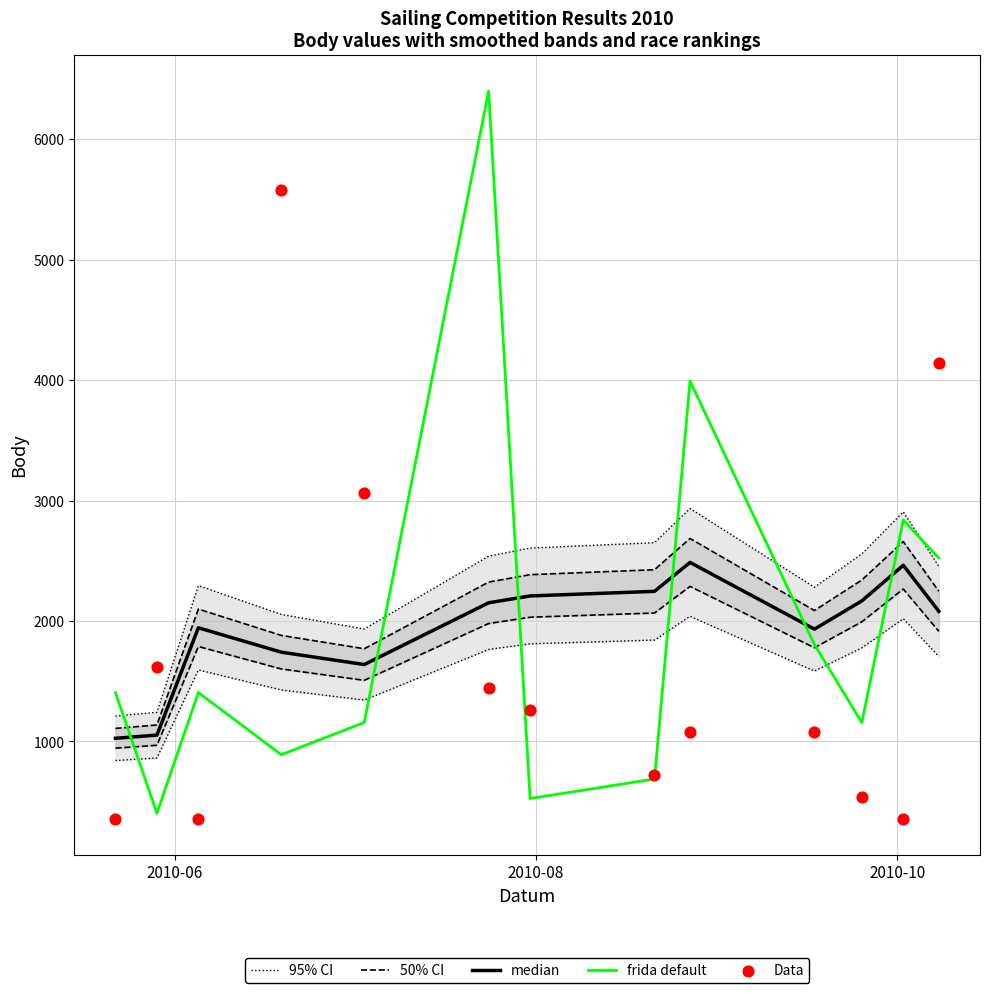

Which series has the widest spread of Y values?

frida default